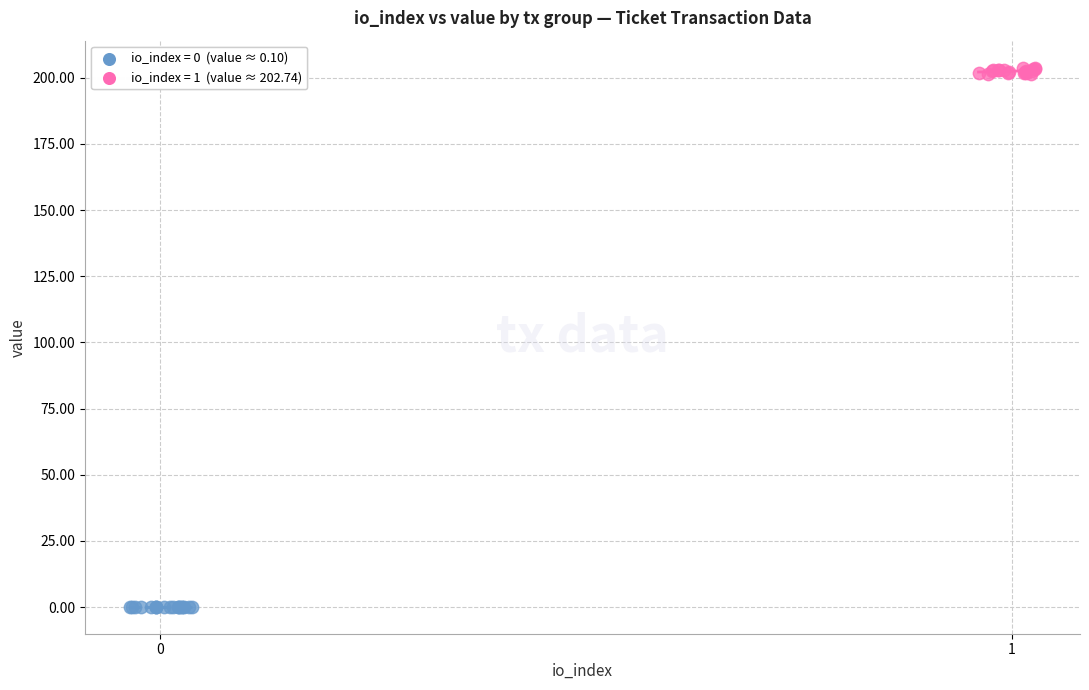

Which series reaches the maximum Y coordinate?

io_index = 1 (value ≈ 202.74)